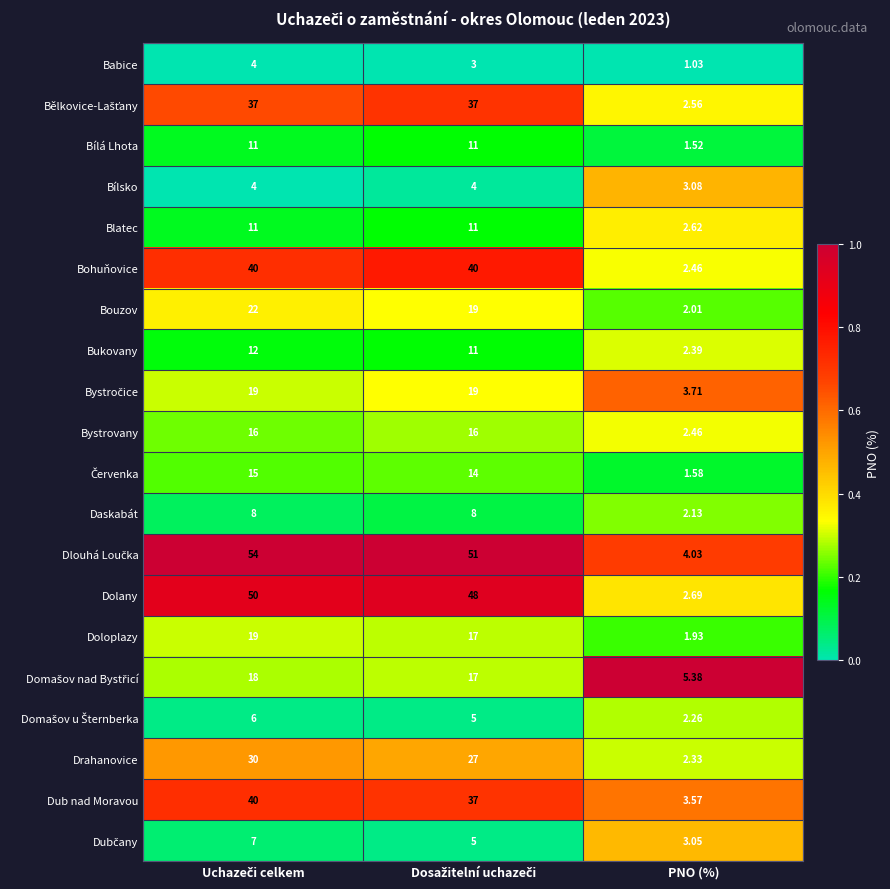

Which category has the lowest value in the Bohuňovice series?

PNO (%)